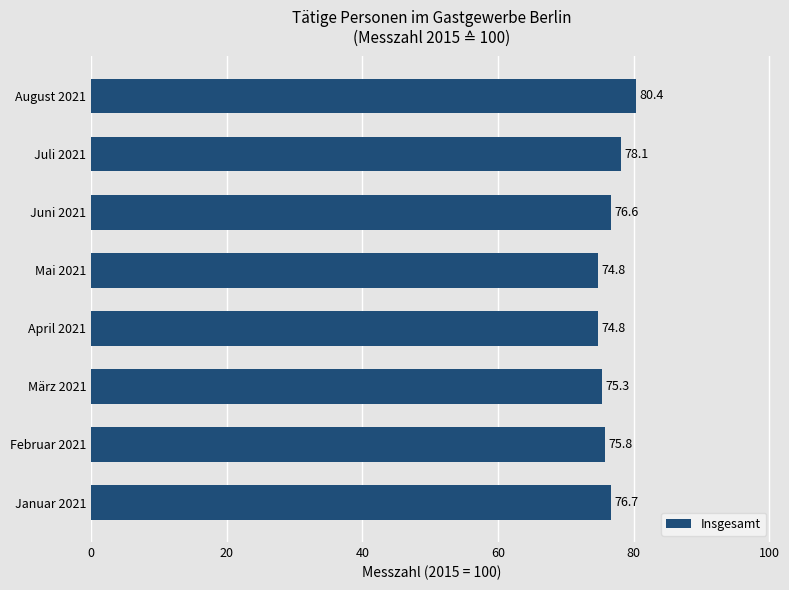

Are the bars grouped side by side (vs. stacked)?

No